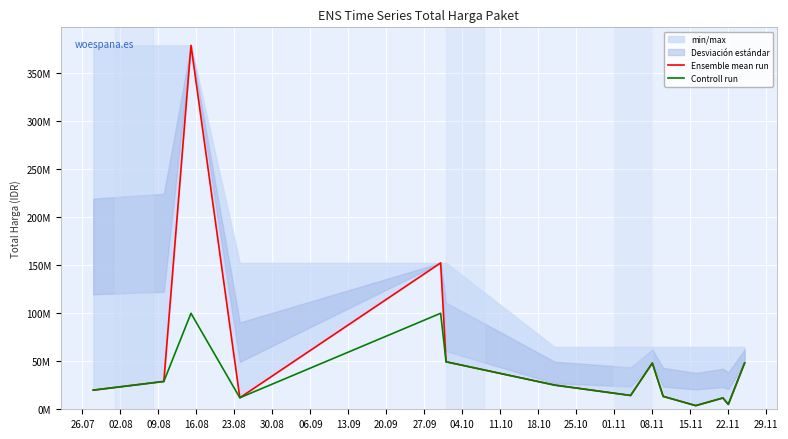

In Controll run, how many points are higher than both neighbors (excluding endpoints)?

4